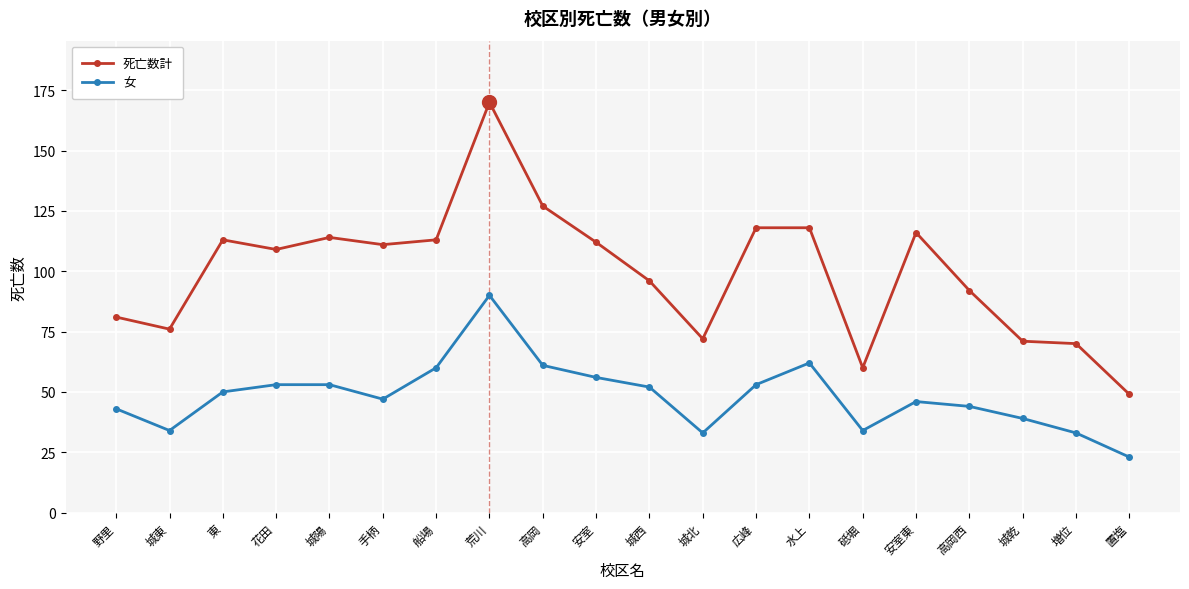

True or false: 死亡数計 and 女 cross at least once.

False